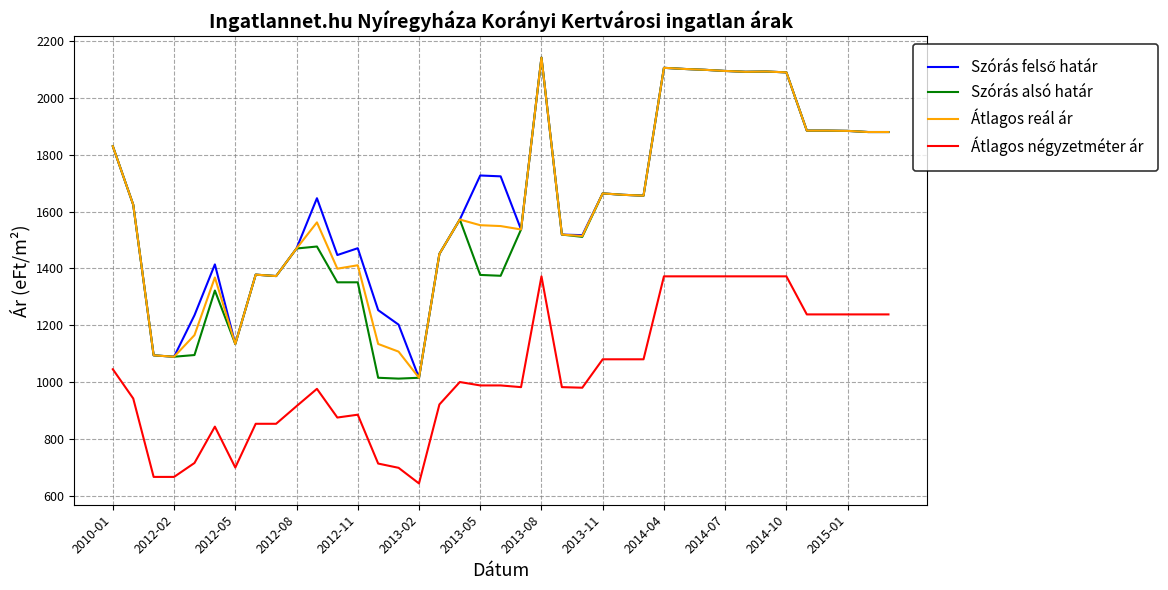

What is the maximum value shown in the chart?

2142